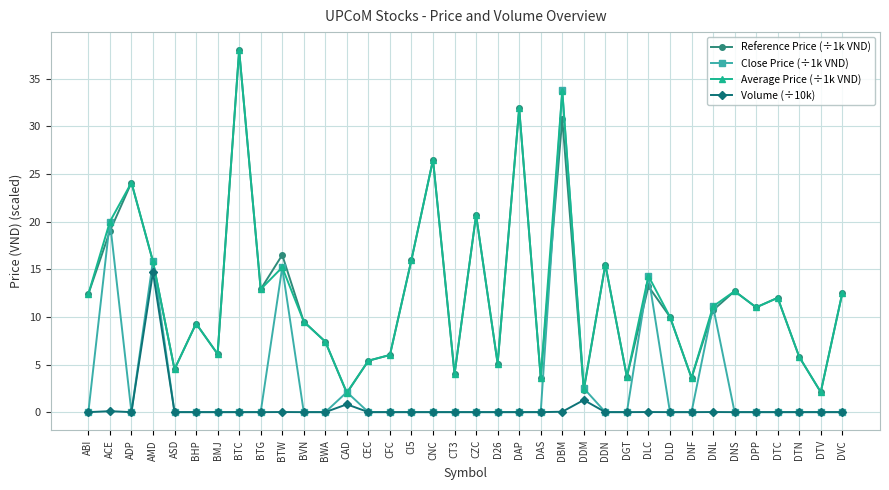

At which category does Average Price (÷1k VND) reach its first local valley?

ASD